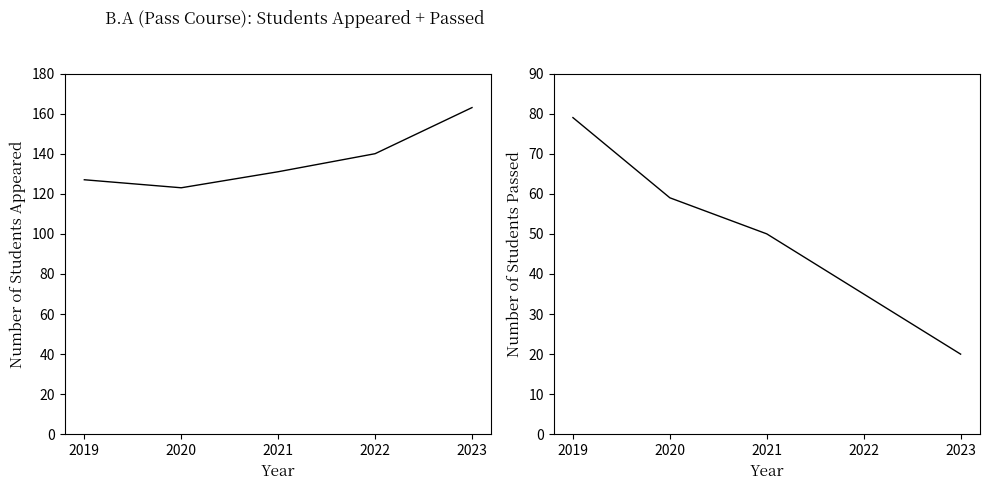

Reading right to left, extract all data points from this chart.

B.A (Pass Course) - Appeared: 2023=163	2022=140	2021=131	2020=123	2019=127
B.A (Pass Course): 2023=20	2022=35	2021=50	2020=59	2019=79